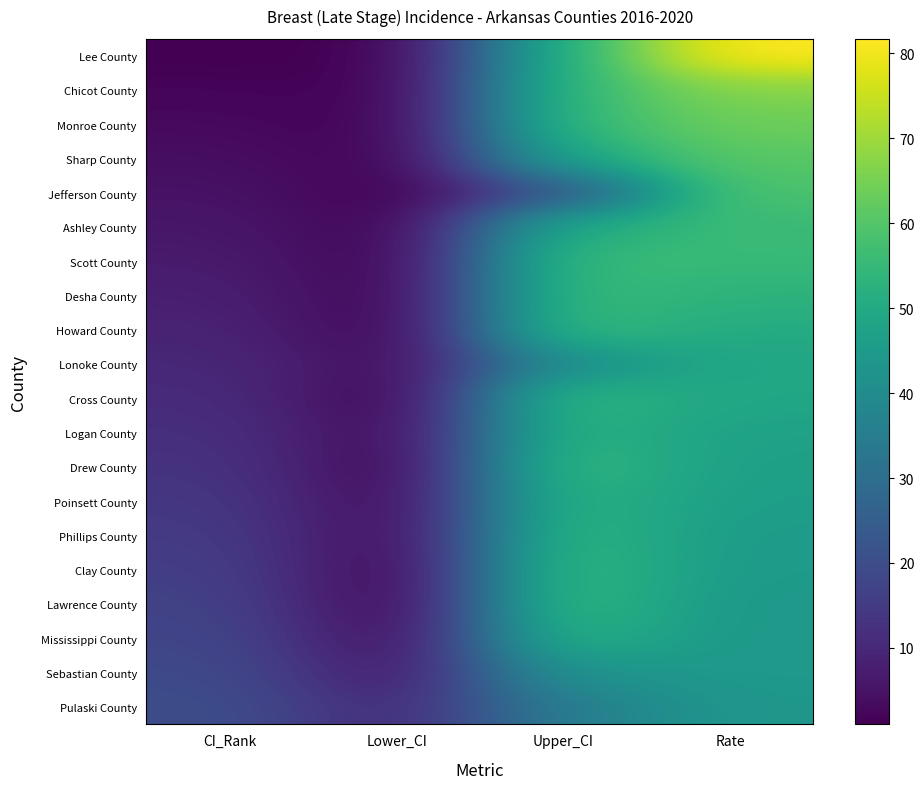

The Scott County series shows 92.7 at Rate. True or false?

False